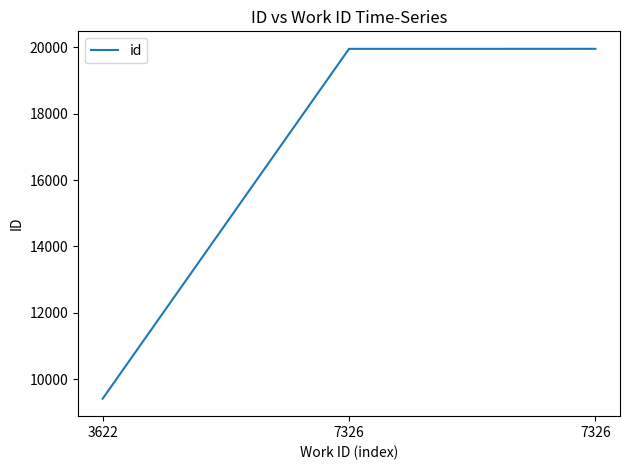

How many lines are shown in the chart?

1